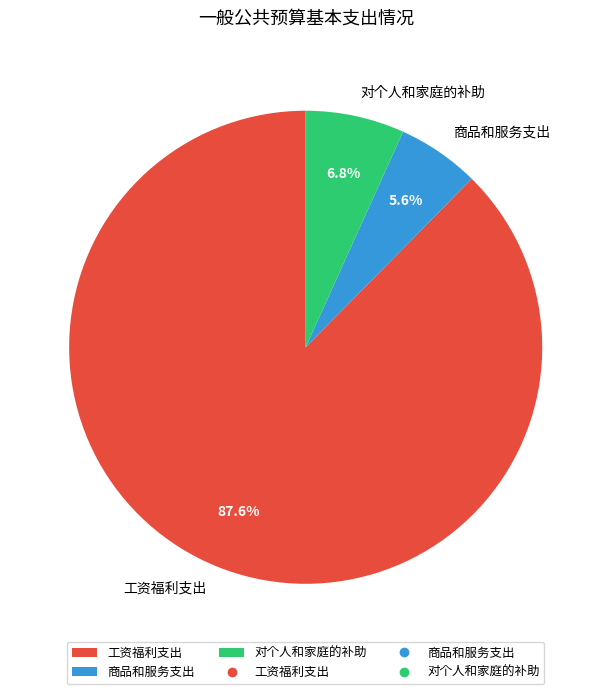

What is the smallest slice in the pie chart?

商品和服务支出